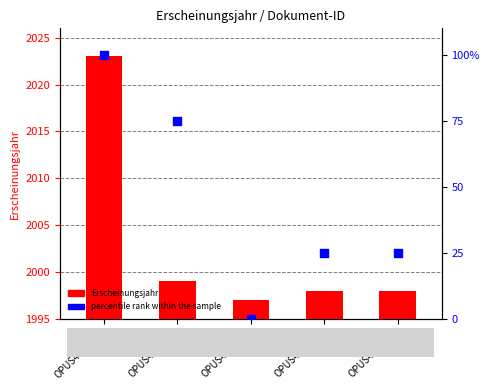

Is the value of Erscheinungsjahr at OPUS4-61388 greater than the value of percentile rank within the sample at OPUS4-21827?

Yes